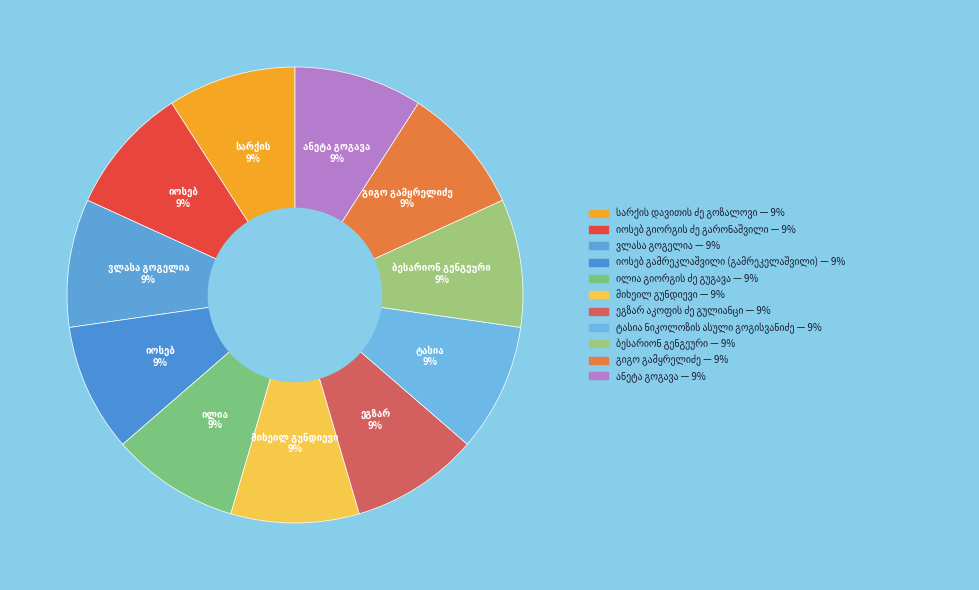

Does ილია გიორგის ძე გუგავა represent more than half of the total?

No